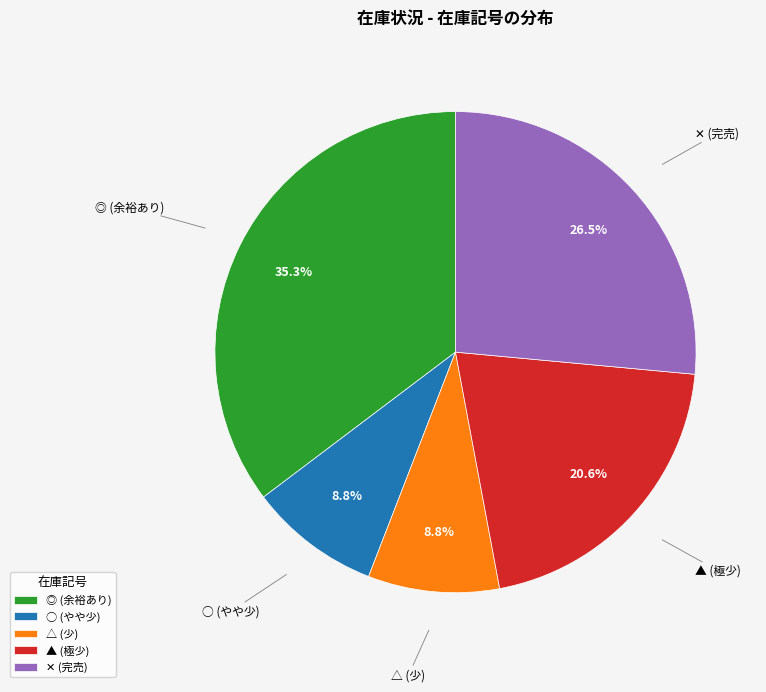

What portion of the pie excludes ◎ (余裕あり)?

64.7%